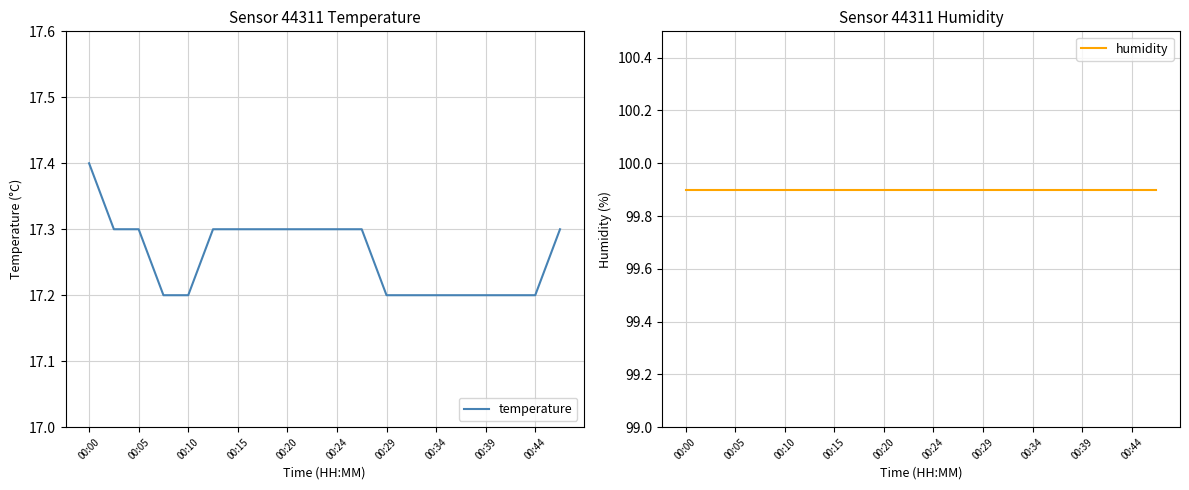

At how many categories does at least one series exceed 35?

20